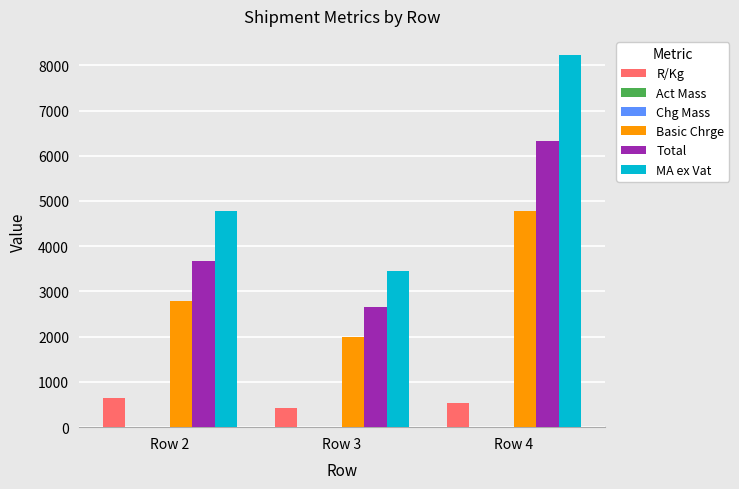

Which label corresponds to the largest value in the chart?

Row 4